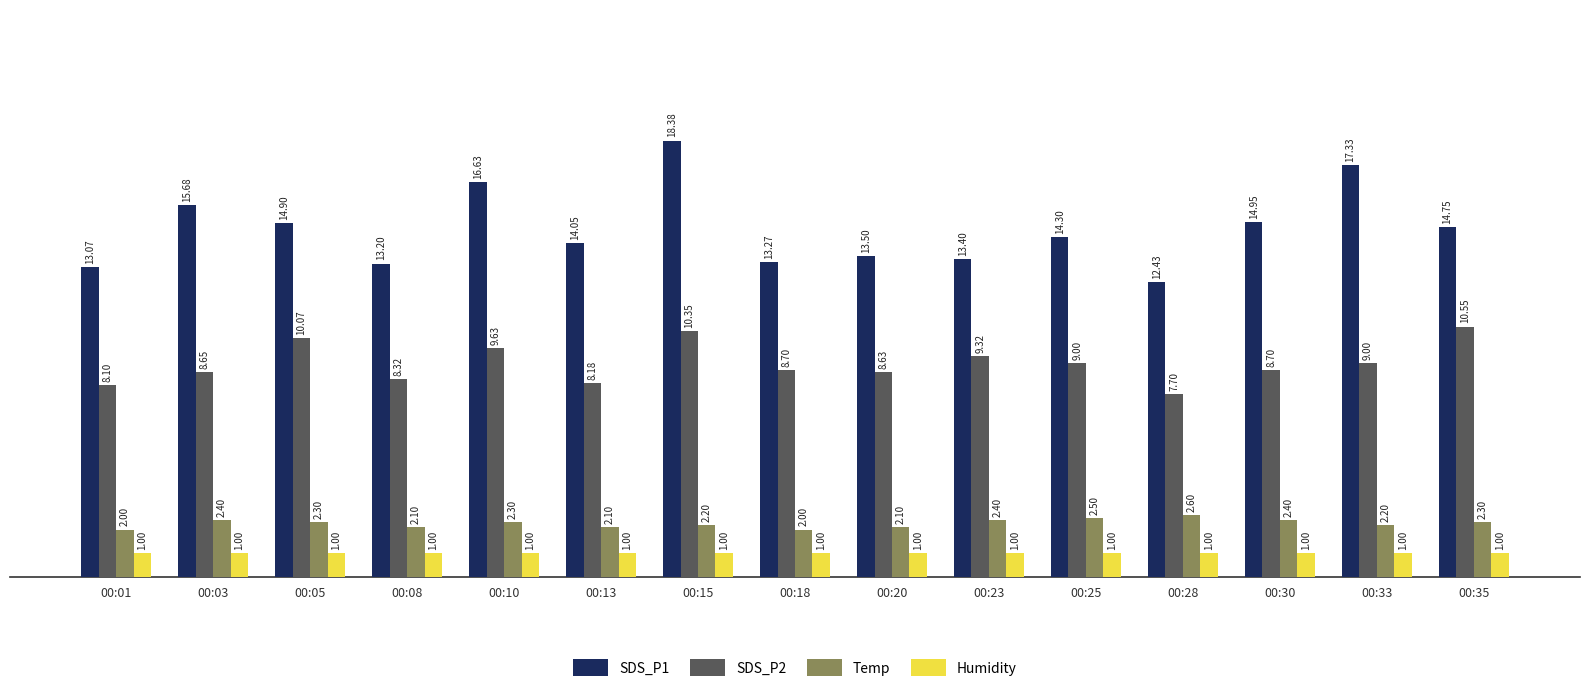

What is the lowest value of the Humidity series?

1.0